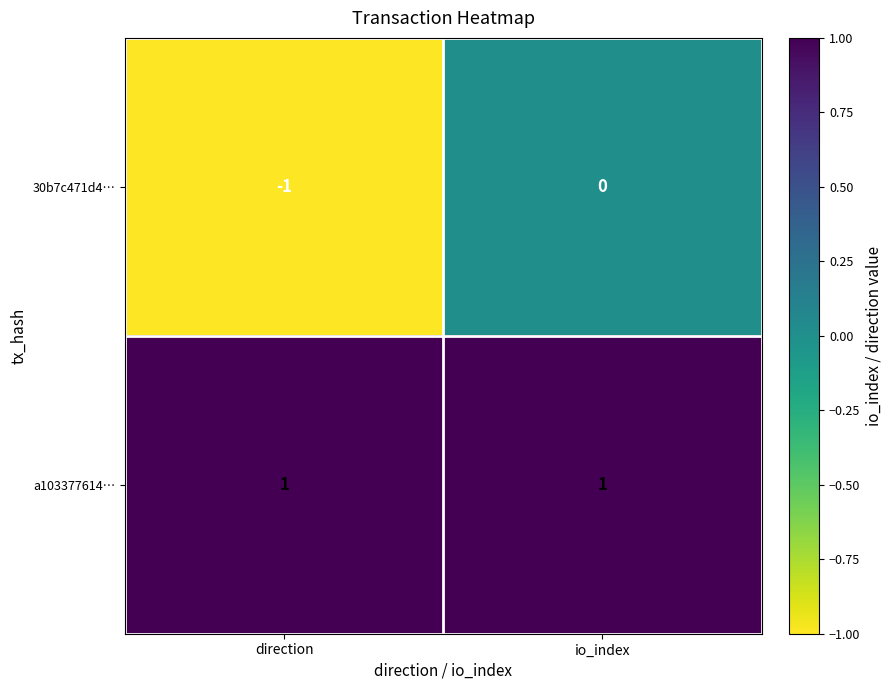

Reading left to right, transcribe all the data shown in this chart.

30b7c471d4…: -1	0
a103377614…: 1	1